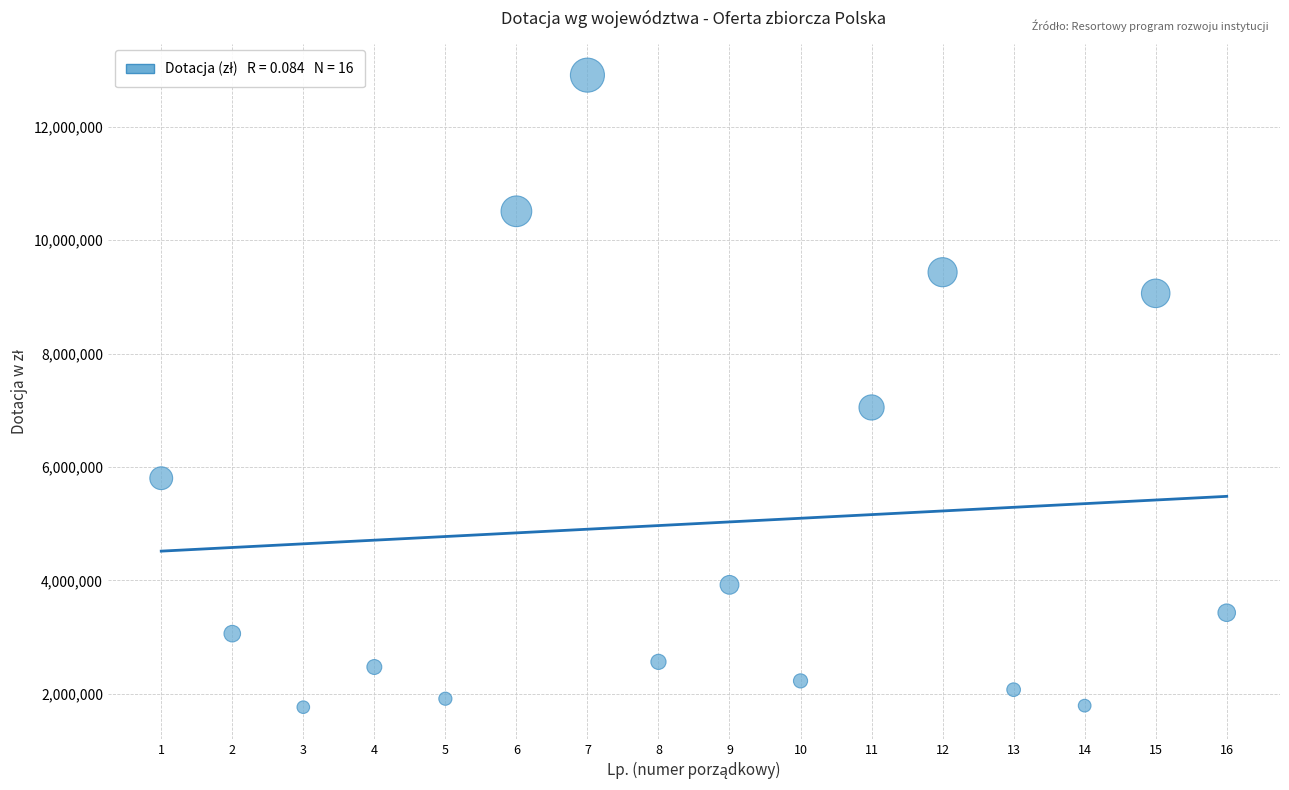

What is the range of Y values (max minus min)?

11147812